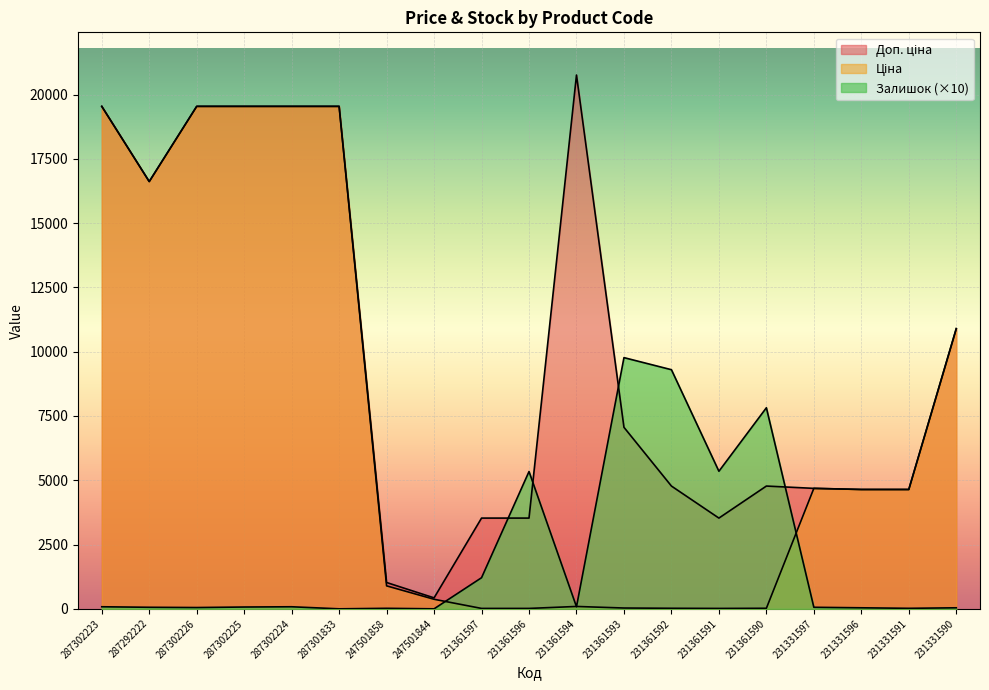

Does the chart display data point markers on the line(s)?

No